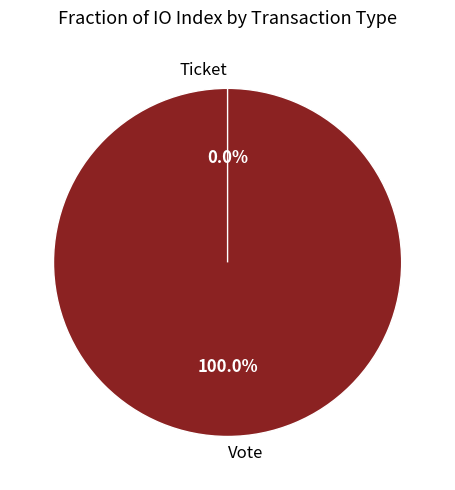

Which slice is the largest?

Vote